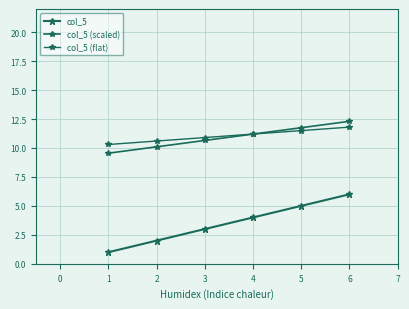

How many lines are shown in the chart?

3